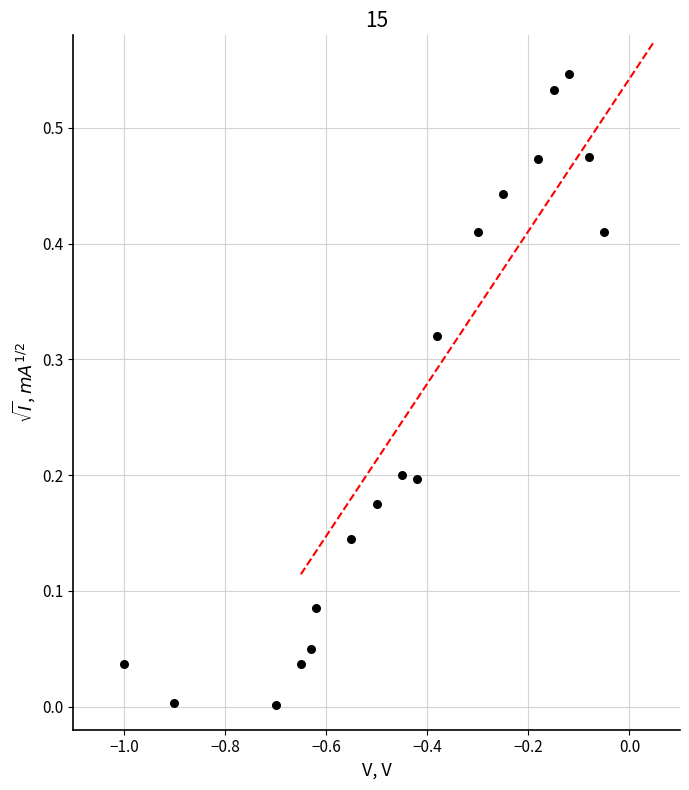

What is the range of X values (max minus min)?

0.9